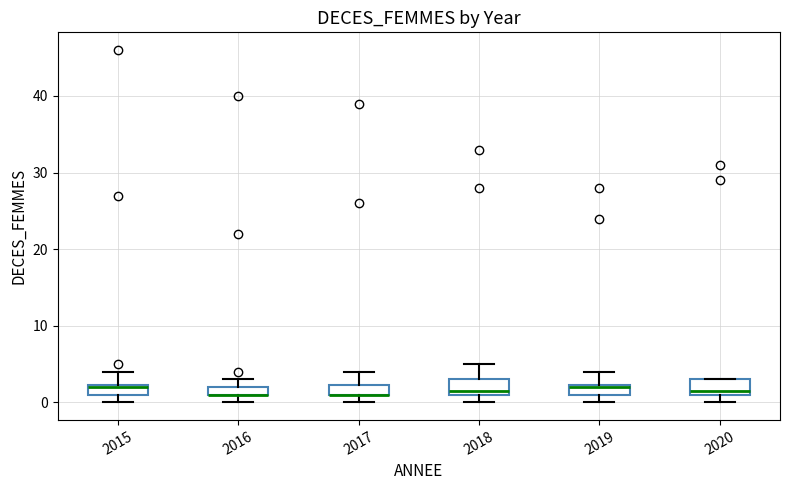

Where does the upper whisker of the box at x = 2017 end on the y-axis? The values are not printed on the chart, so give them approximately, as read against the axis.

4